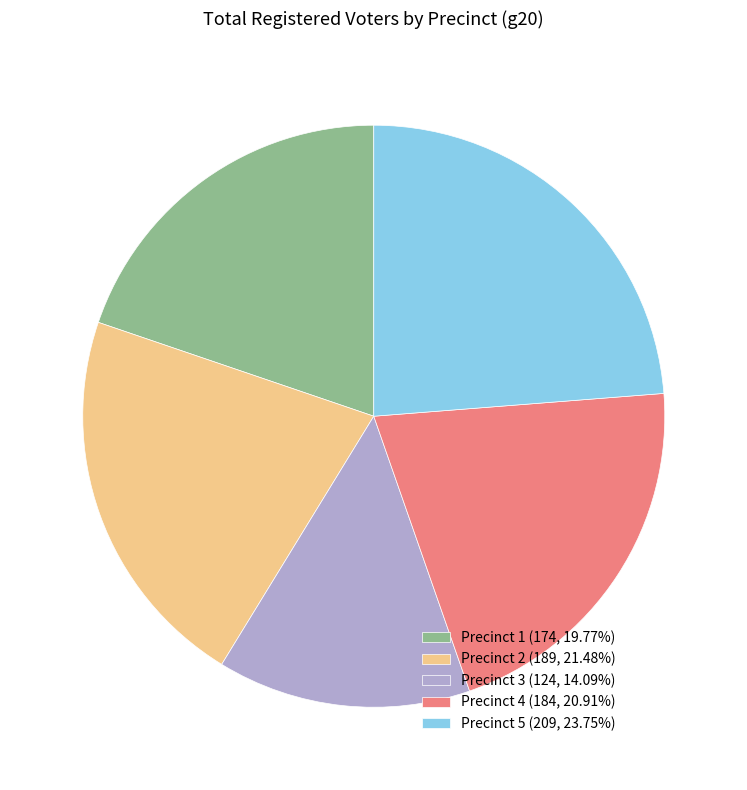

Is there any slice that represents more than half of the pie?

No